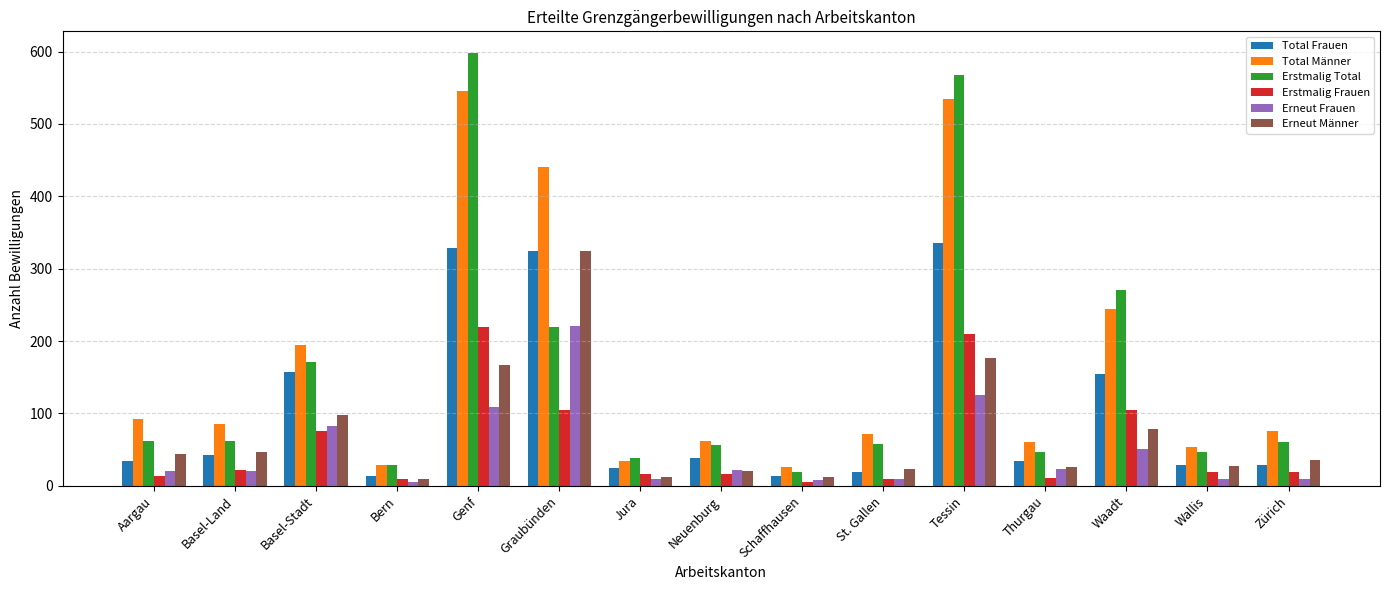

What is the approximate value of Total Männer at Jura?

34